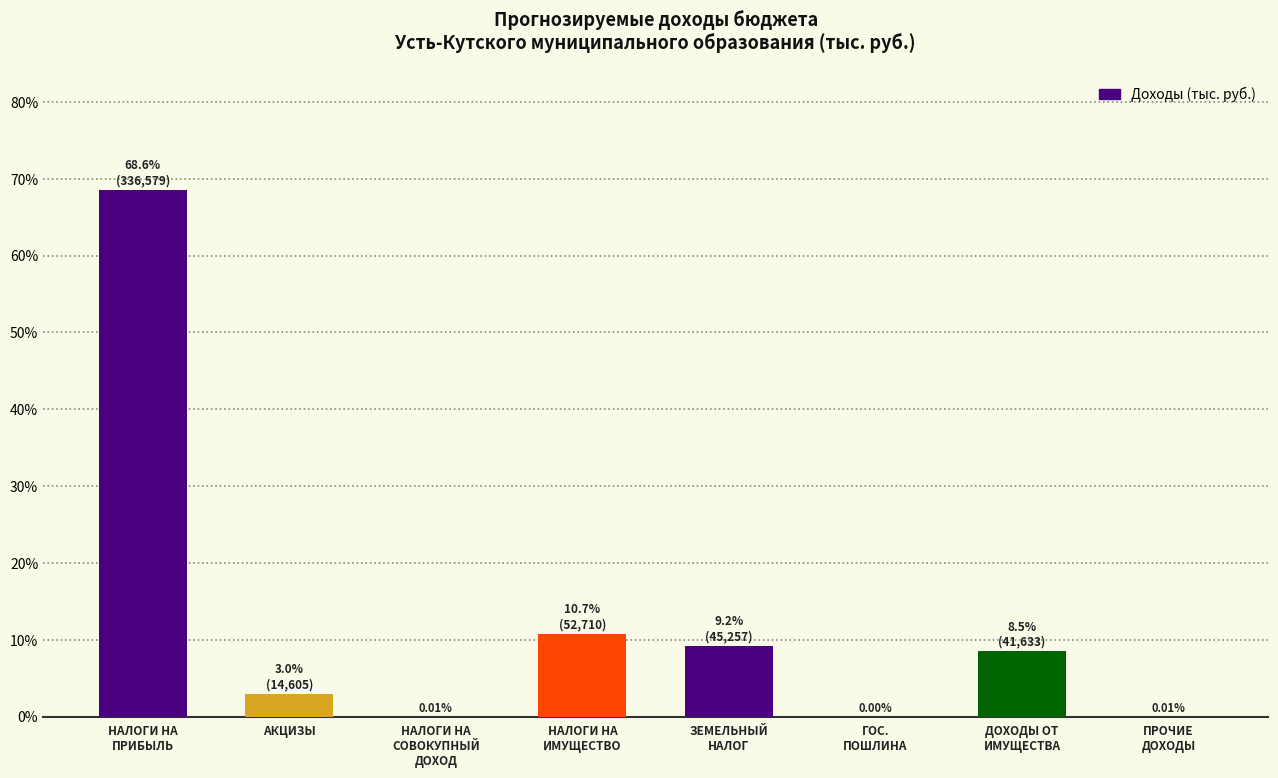

Are the bars horizontal?

No